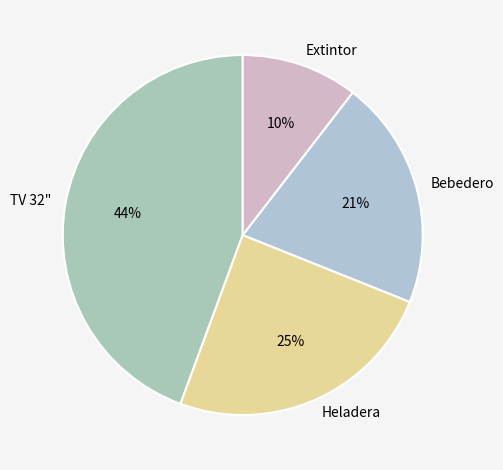

Do Heladera and TV 32" together represent more than half of the pie?

Yes